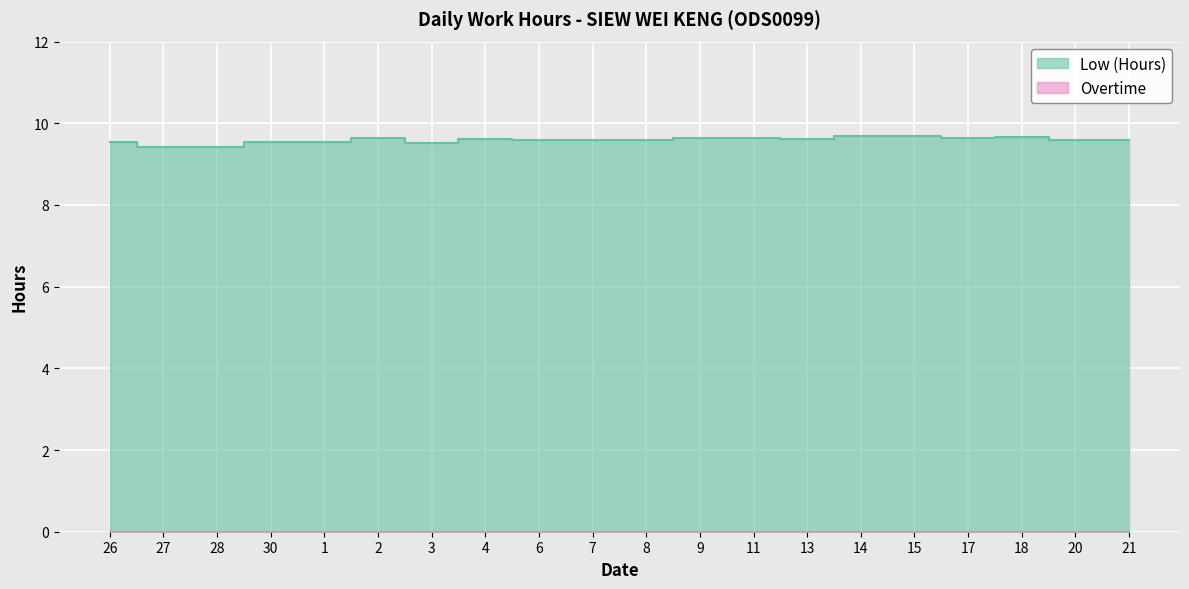

What is the value of the 2nd point from the left?

9.4